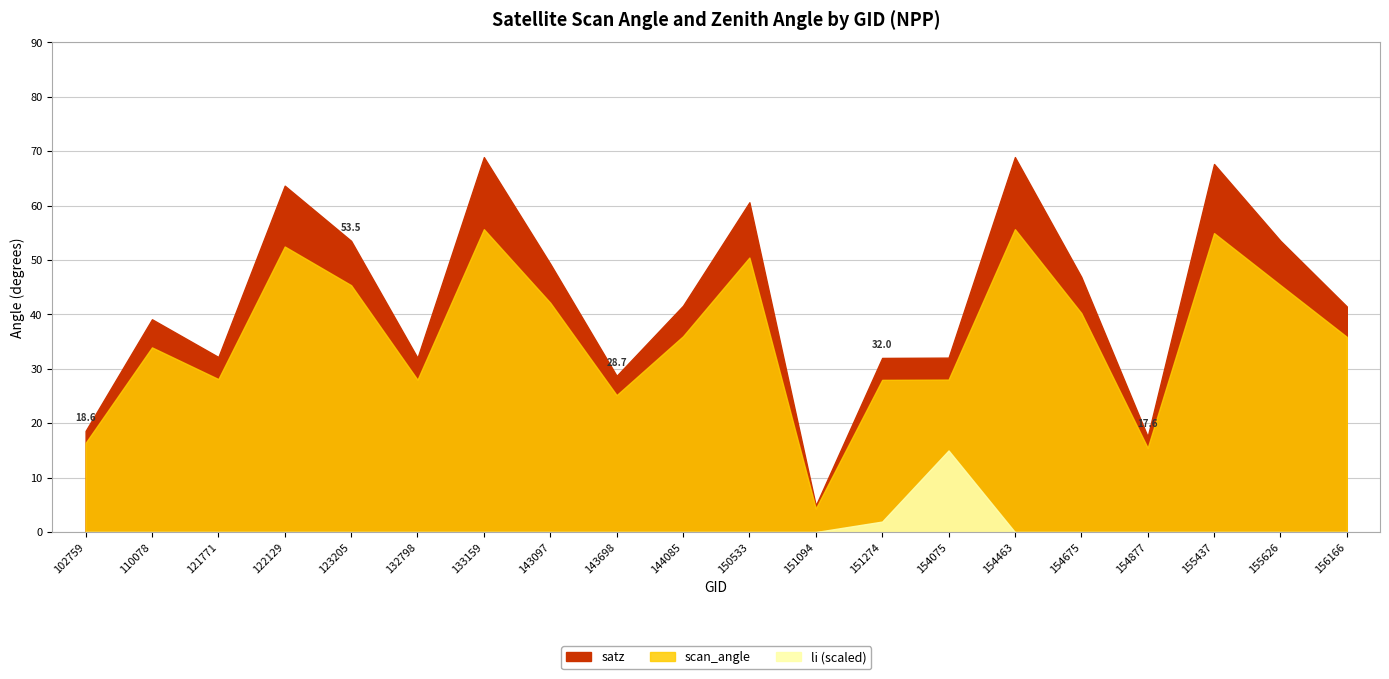

True or false: scan_angle and li intersect in this chart.

False